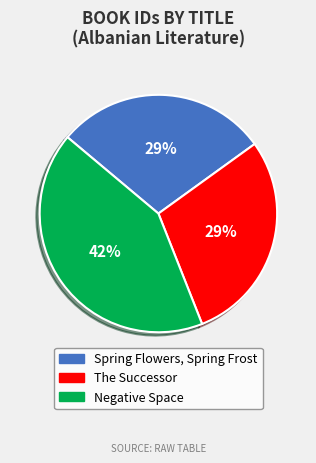

Count the number of slices in the pie.

3